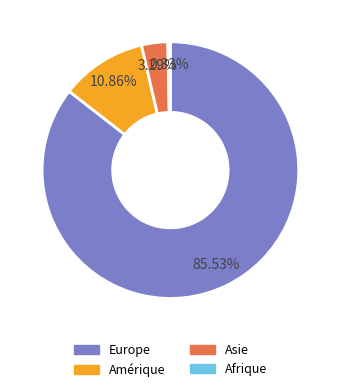

Count the number of slices in the pie.

4